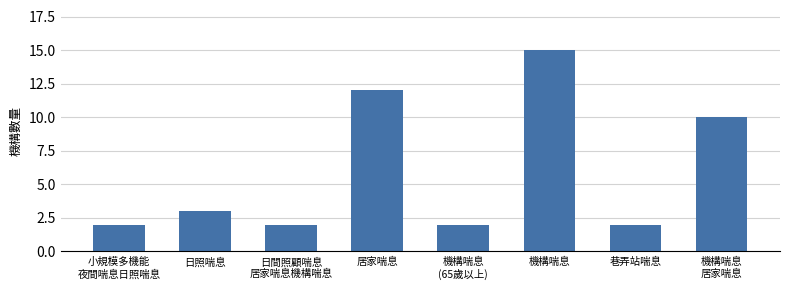

Does the chart contain any negative values?

No